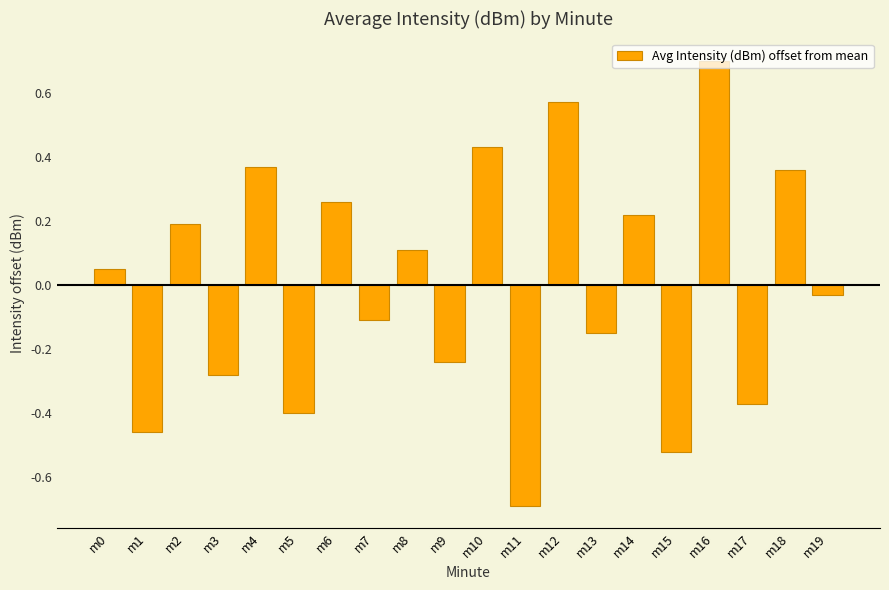

What is the difference between the second highest and second lowest values?

1.1